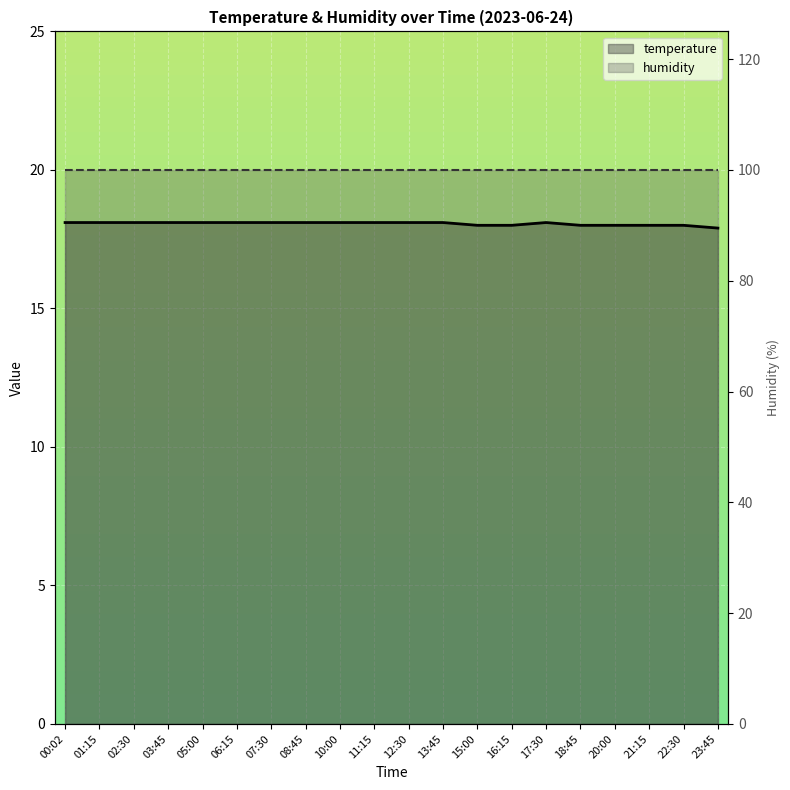

How many interior local peaks does the temperature series have?

1